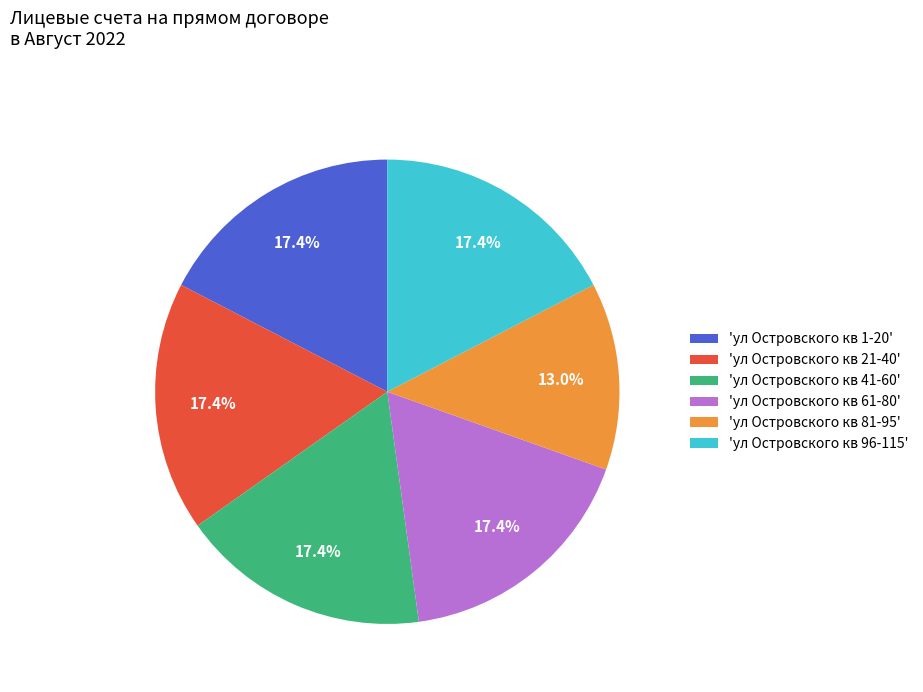

Is 'ул Островского кв 96-115' the majority of the pie?

No